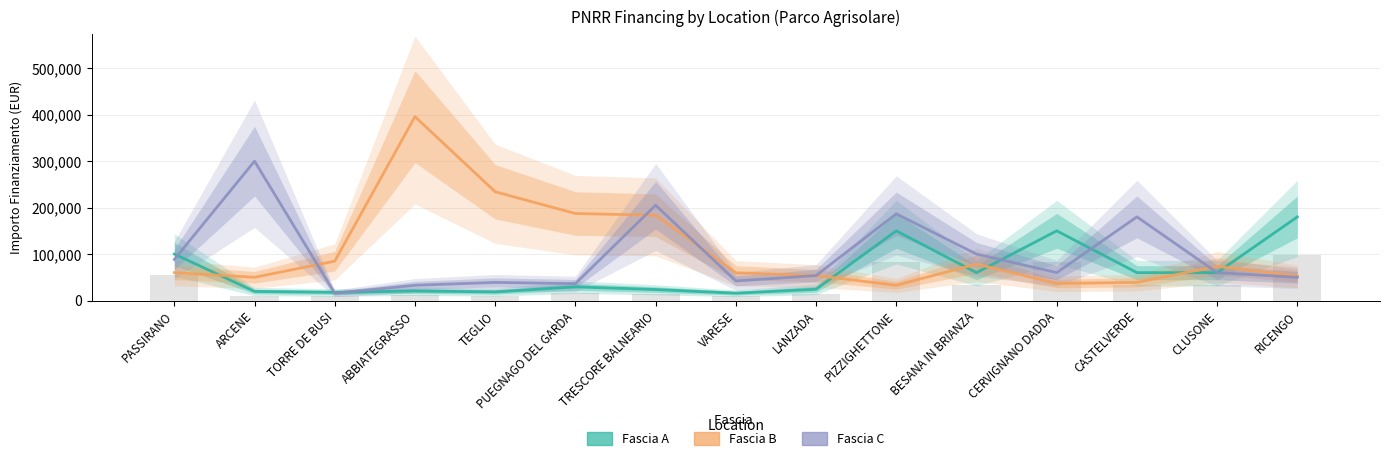

Reading left to right, extract all data points from this chart.

Fascia A: 100000.0	19661.6	17625.0	20632.0	18516.0	29464.2	23663.4	15844.0	24354.0	150000.0	60000.0	150000.0	60000.0	60000.0	180000.0
Fascia B: 60000.0	50000.0	84735.1	395644.9	234000.0	187212.0	183501.0	59760.0	53784.0	32868.0	78445.4	36760.1	39060.0	73440.0	52920.0
Fascia C: 88400.0	299862.0	15630.6	32804.9	39000.0	36351.0	205092.0	42066.0	53736.0	186624.0	100000.0	60000.0	180000.0	60000.0	50000.0